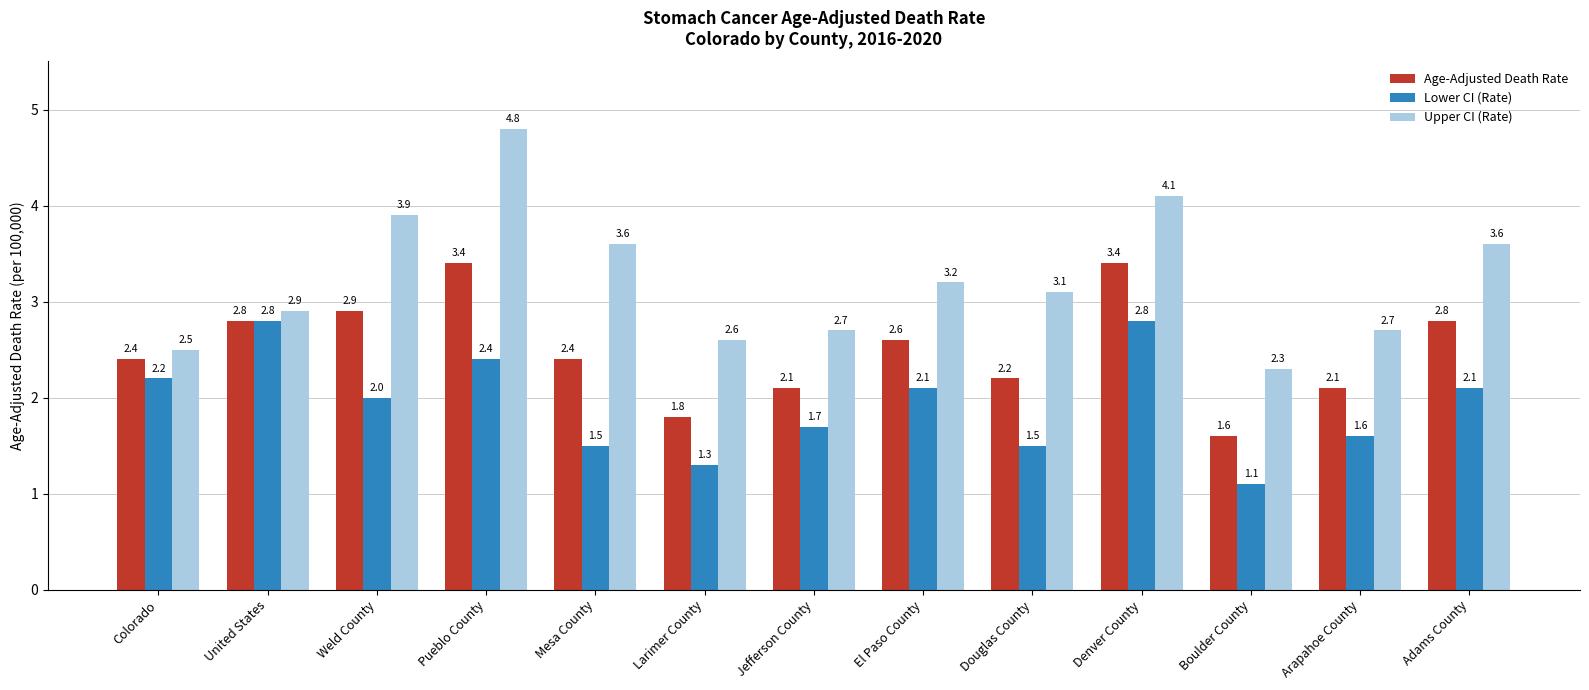

Is the value of Lower CI (Rate) at Pueblo County greater than the value of Upper CI (Rate) at Weld County?

No